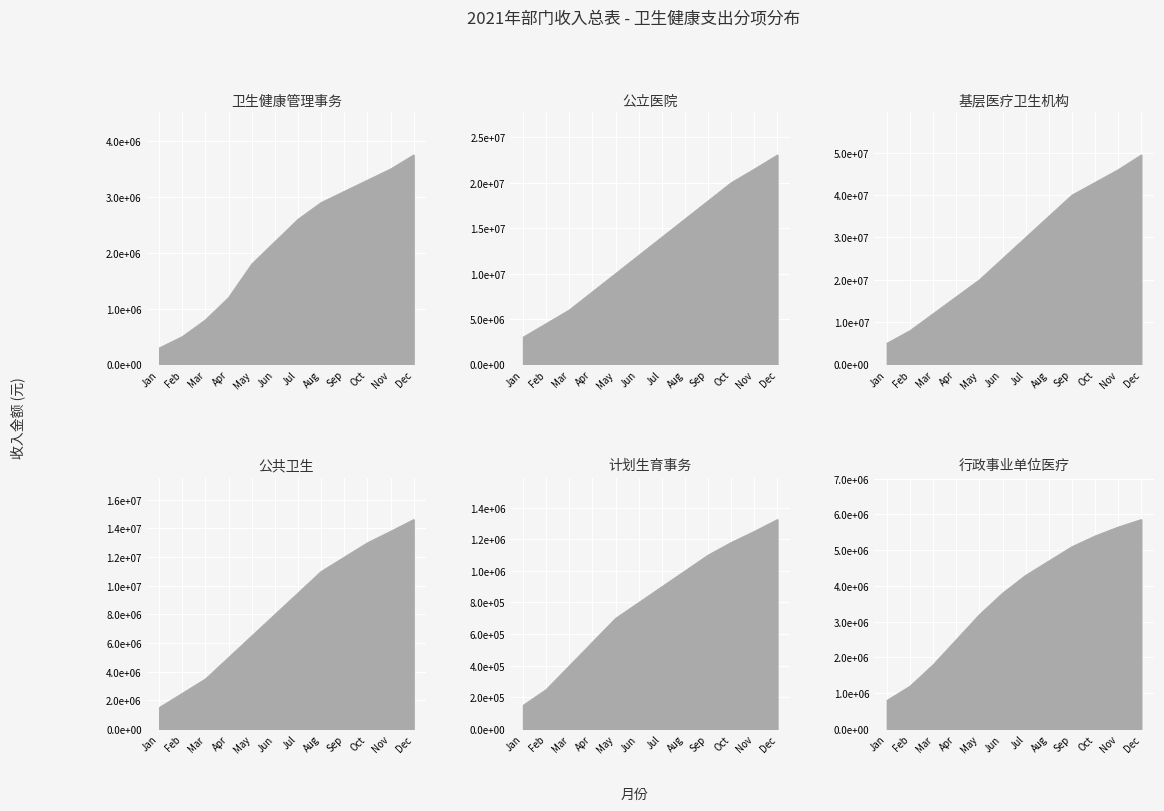

True or false: 行政事业单位医疗 has more than 0 interior local peaks.

False